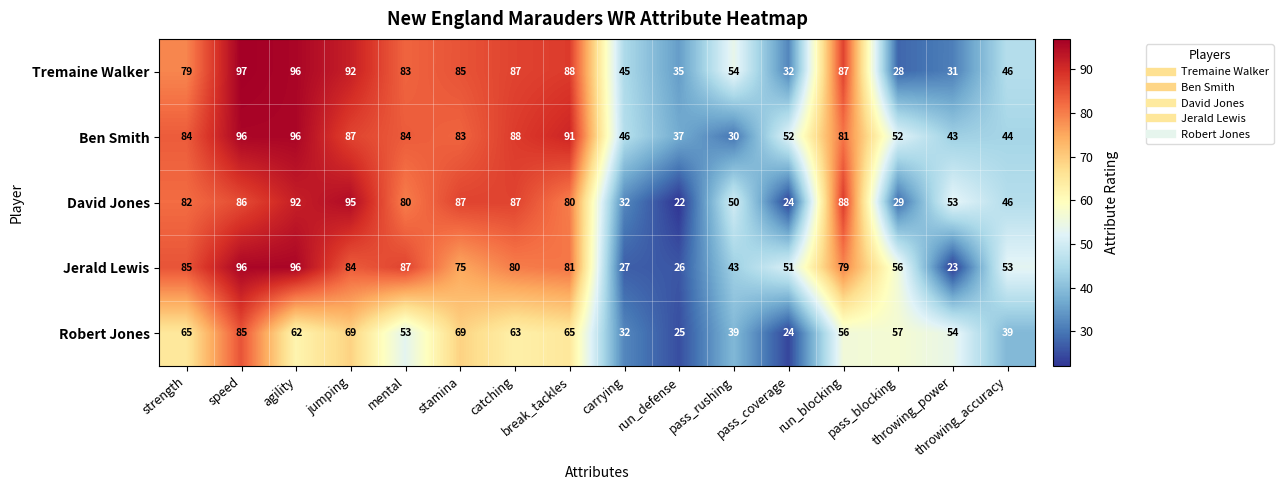

What is the highest value of the David Jones series?

95